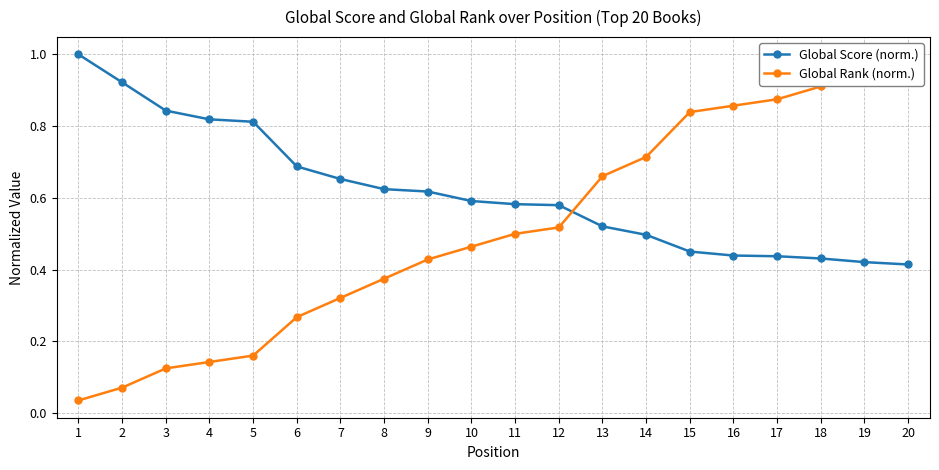

Which series has the largest range (max minus min)?

Global Rank (norm.)